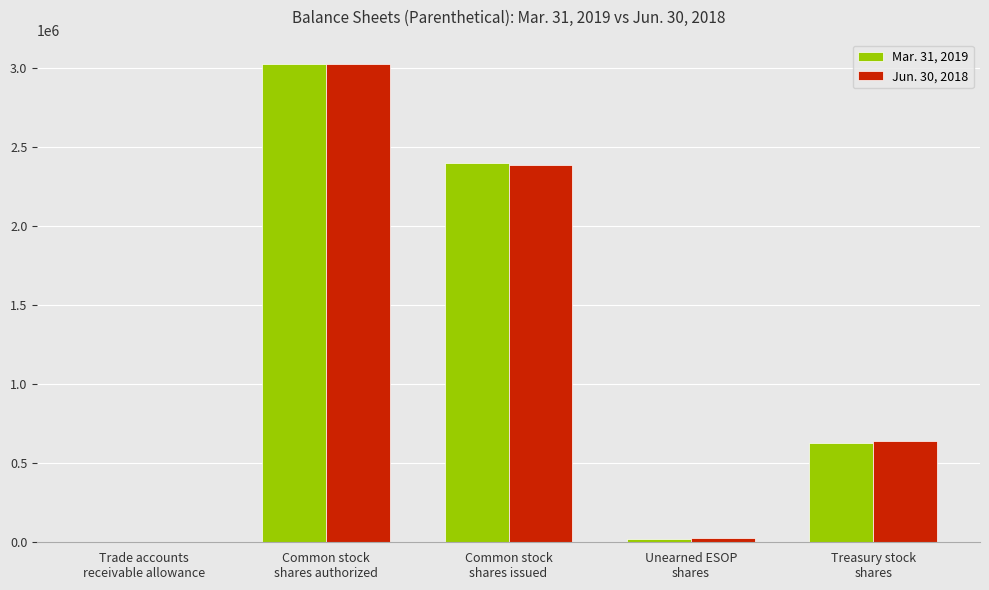

What is the maximum value for Jun. 30, 2018?

3029874